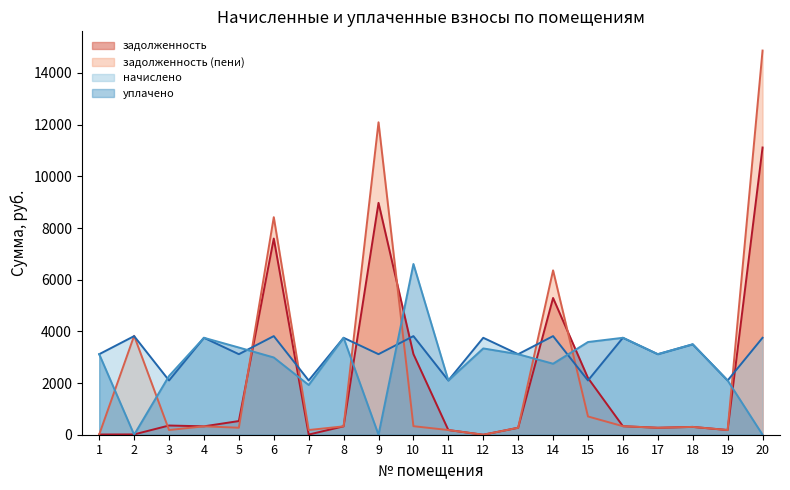

What is the sum of the задолженность (пени) values at 9 and 7?

12273.5